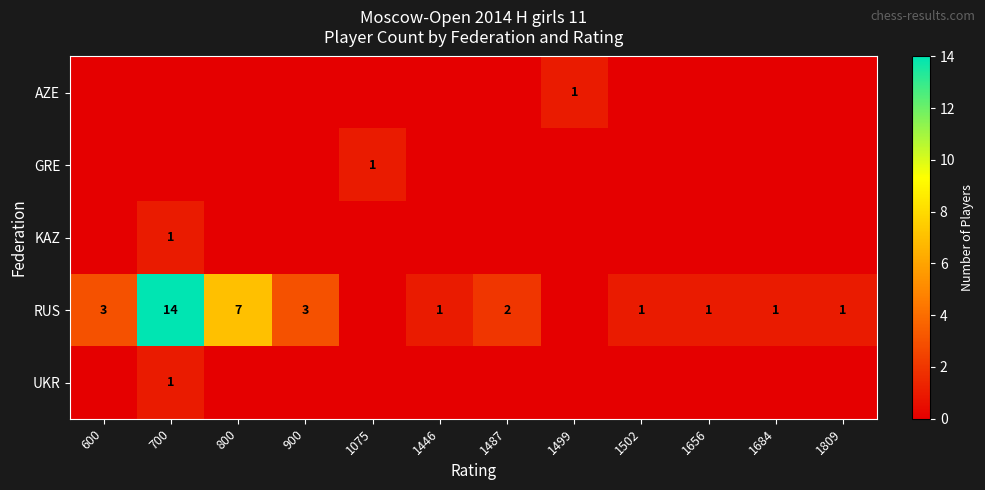

Which has a higher value, 600 or 1684?

600